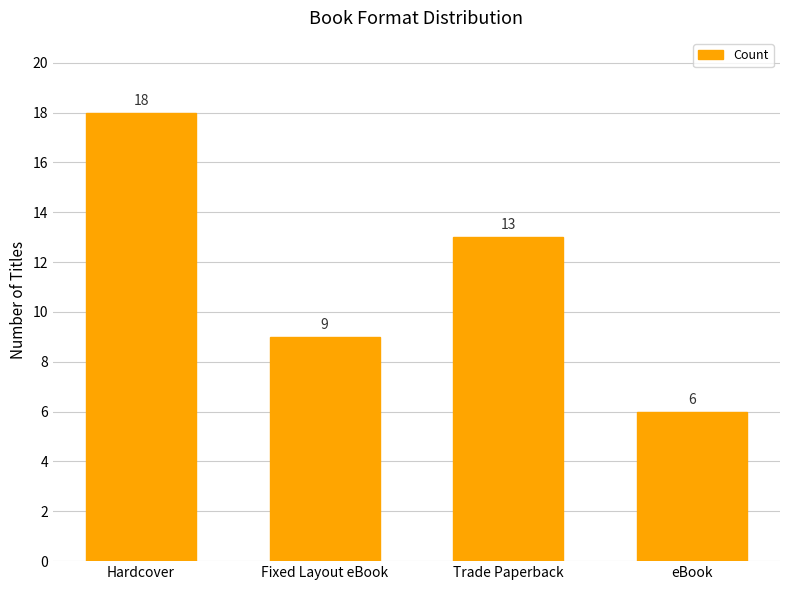

What is the change in value from Fixed Layout eBook to Trade Paperback?

+4